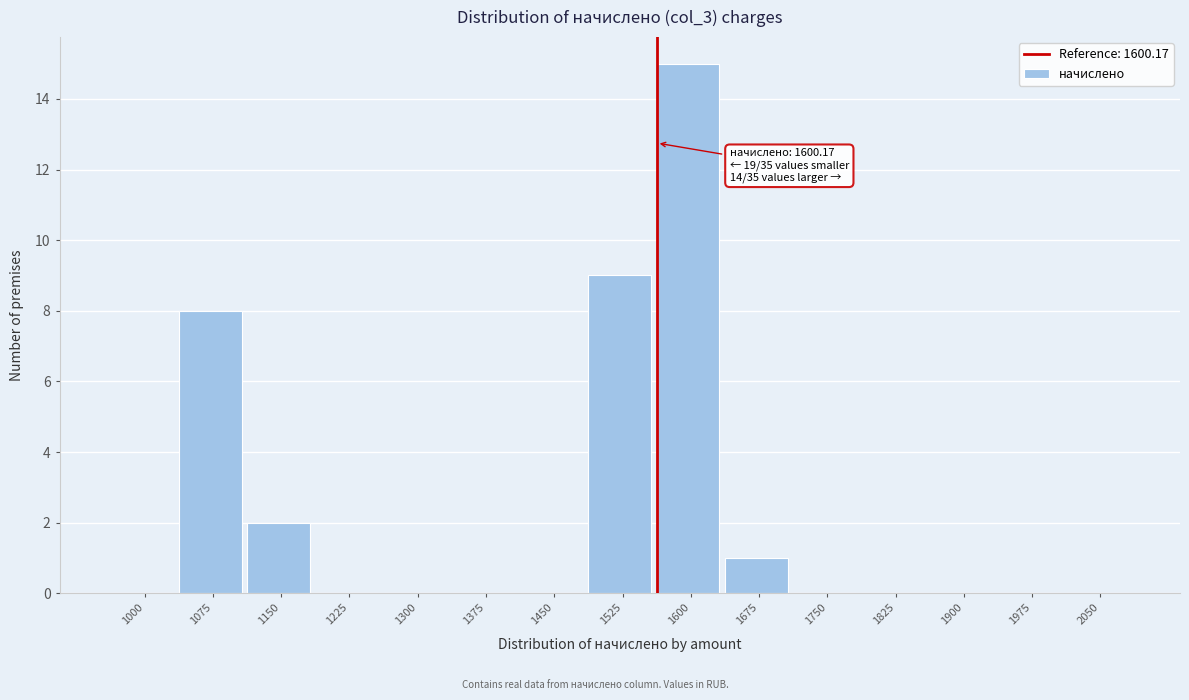

Reading right to left, extract all data points from this chart.

2050=0	1975=0	1900=0	1825=0	1750=0	1675=1	1600=15	1525=9	1450=0	1375=0	1300=0	1225=0	1150=2	1075=8	1000=0